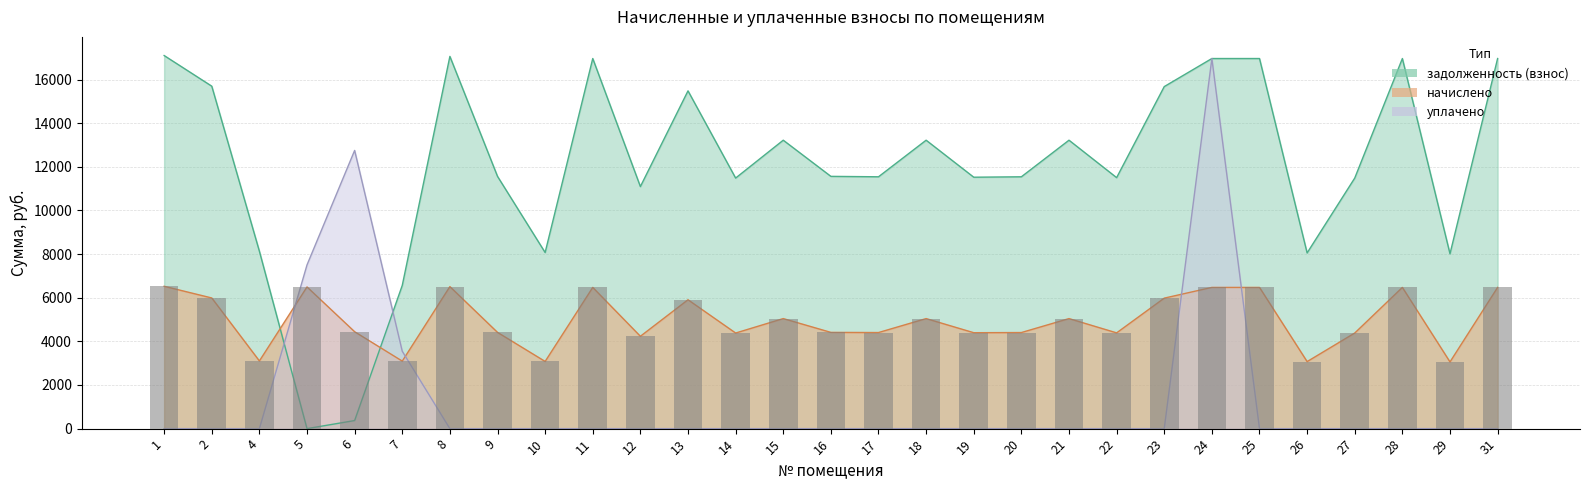

Reading left to right, transcribe all the data shown in this chart.

задолженность (взнос): 1=17101.5	2=15697.5	4=8131.5	5=0.0	6=370.1	7=6564.5	8=17062.5	9=11563.5	10=8073.0	11=16965.0	12=11095.5	13=15483.0	14=11485.5	15=13221.0	16=11563.5	17=11544.0	18=13221.0	19=11524.5	20=11544.0	21=13221.0	22=11505.0	23=15678.0	24=16965.0	25=16965.0	26=8053.5	27=11485.5	28=16965.0	29=8014.5	31=16965.0
начислено: 1=6524.9	2=5989.2	4=3102.5	5=6495.1	6=4441.7	7=3095.0	8=6510.0	9=4411.9	10=3080.2	11=6472.8	12=4233.4	13=5907.4	14=4382.2	15=5044.3	16=4411.9	17=4404.5	18=5044.3	19=4397.0	20=4404.5	21=5044.3	22=4389.6	23=5981.8	24=6472.8	25=6472.8	26=3072.7	27=4382.2	28=6472.8	29=3057.8	31=6472.8
уплачено: 1=0.0	2=0.0	4=0.0	5=7504.3	6=12751.9	7=3547.5	8=0.0	9=0.0	10=0.0	11=0.0	12=0.0	13=0.0	14=0.0	15=0.0	16=0.0	17=0.0	18=0.0	19=0.0	20=0.0	21=0.0	22=0.0	23=0.0	24=16965.0	25=0.0	26=0.0	27=0.0	28=0.0	29=0.0	31=0.0